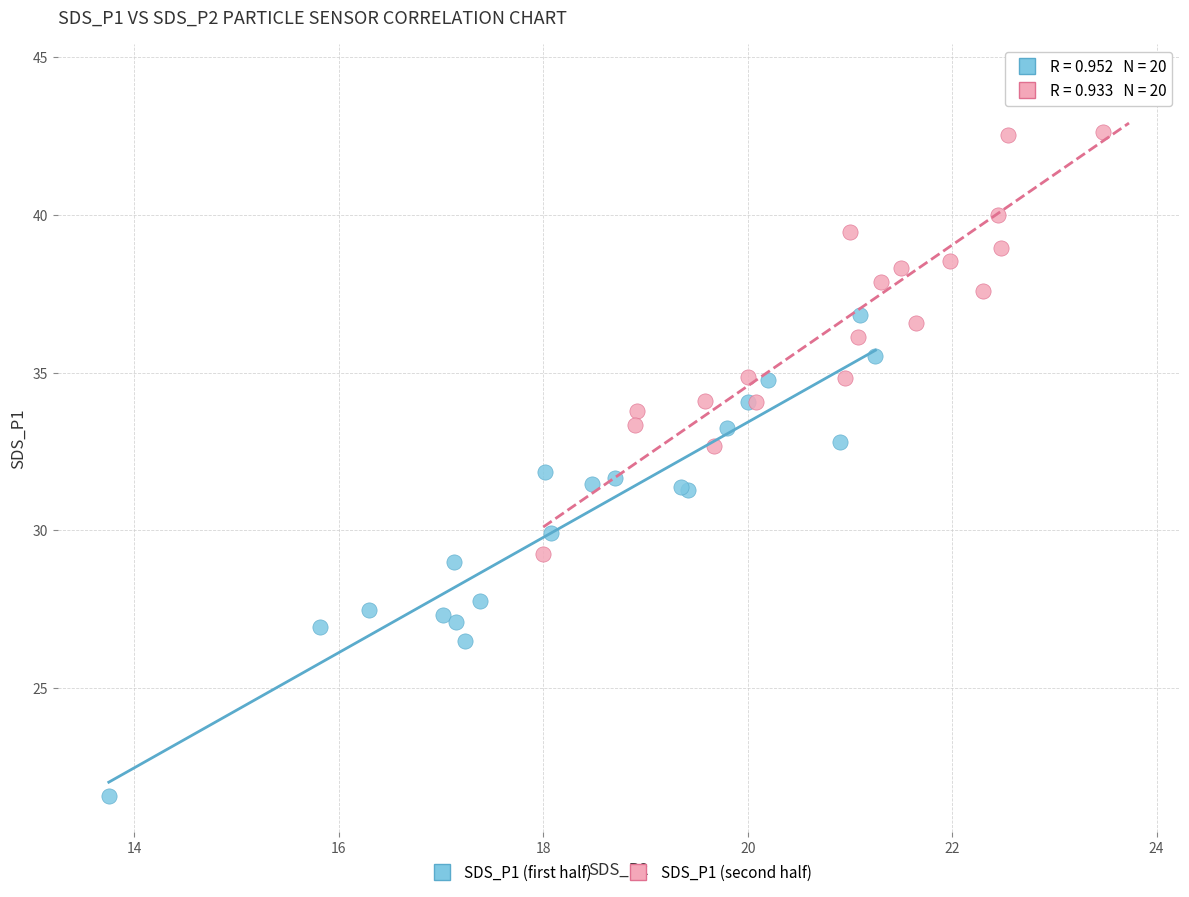

Which series contains the lowest Y value?

SDS_P1 (first half)